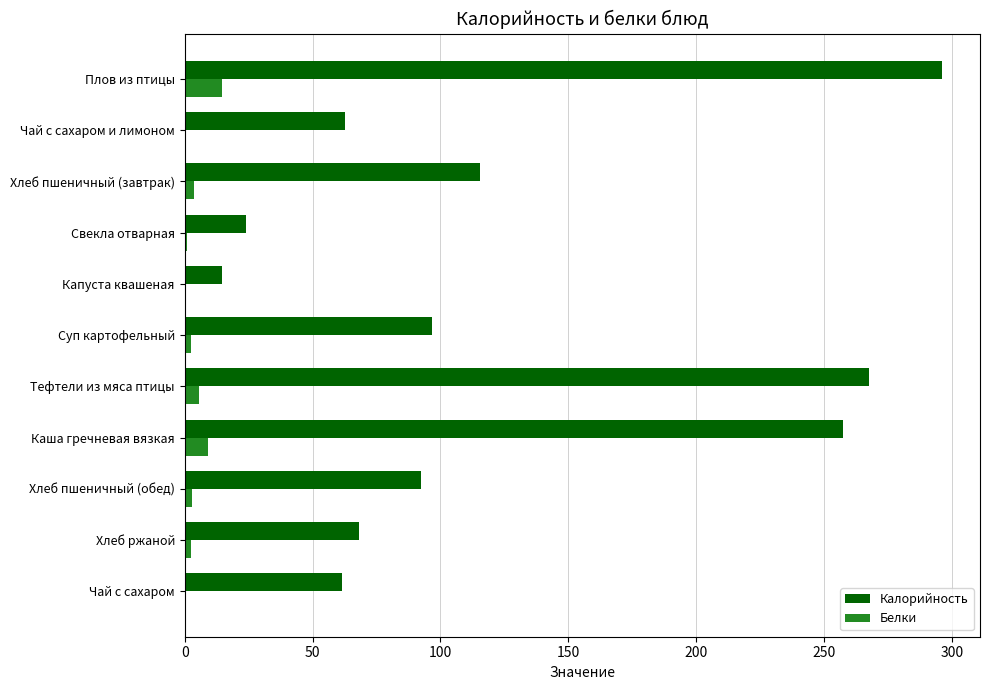

Which series has the largest total across all categories?

Калорийность